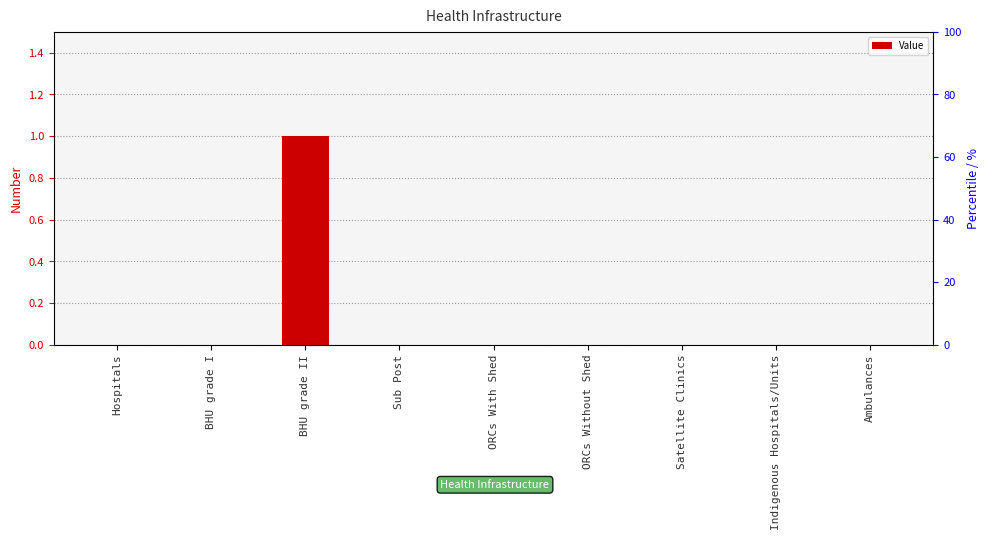

Which has a higher value, BHU grade II or Sub Post?

BHU grade II